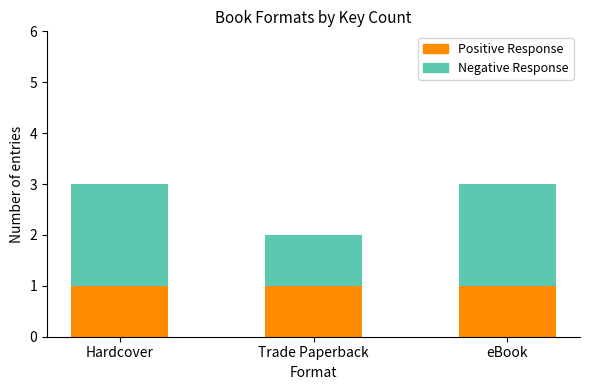

What is the total value across all series at Hardcover?

3